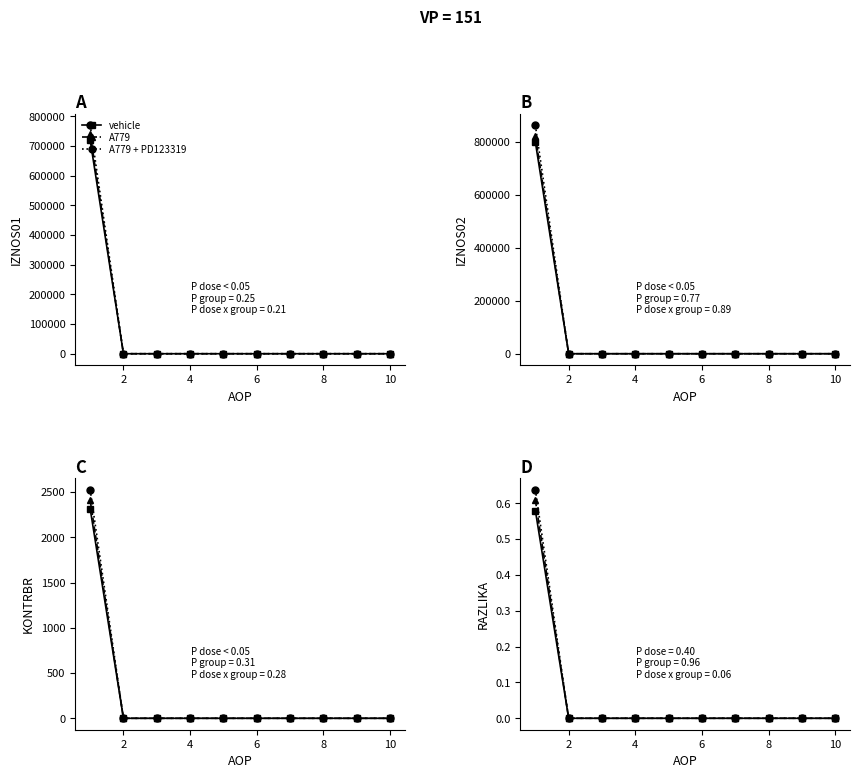

At 6, list the series in order from largest to smallest.

A779 + PD123319, A779, vehicle